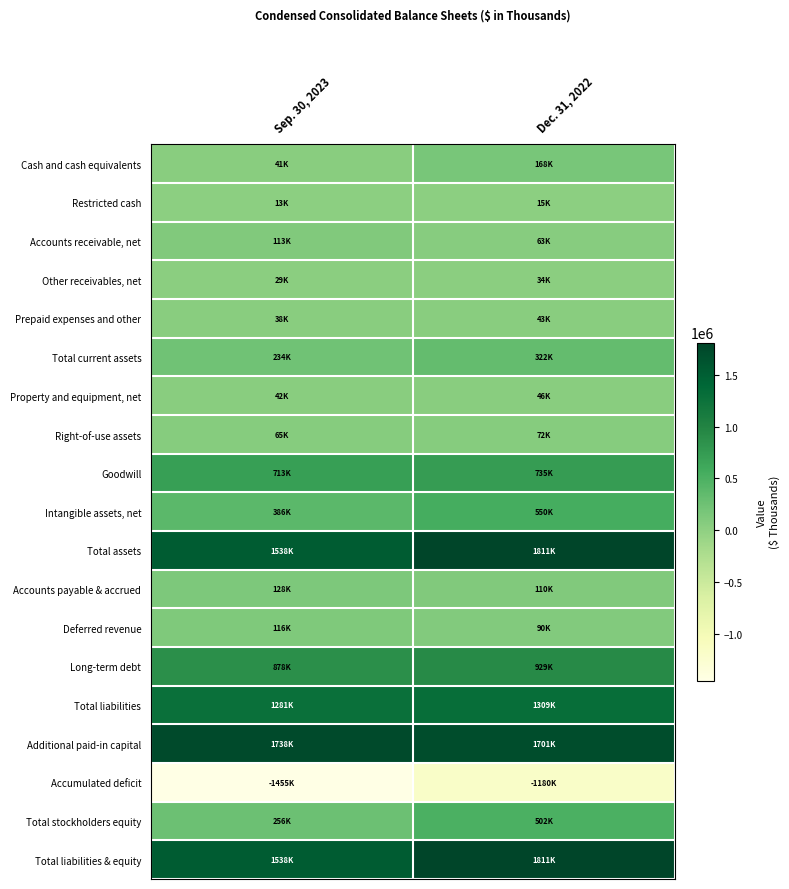

Reading left to right, list all the values displayed in this chart.

Cash and cash equivalents: Sep. 30, 2023=41141	Dec. 31, 2022=167518
Restricted cash: Sep. 30, 2023=12710	Dec. 31, 2022=15060
Accounts receivable, net: Sep. 30, 2023=113202	Dec. 31, 2022=62826
Other receivables, net: Sep. 30, 2023=29196	Dec. 31, 2022=33813
Prepaid expenses and other: Sep. 30, 2023=37722	Dec. 31, 2022=43090
Total current assets: Sep. 30, 2023=233971	Dec. 31, 2022=322307
Property and equipment, net: Sep. 30, 2023=42387	Dec. 31, 2022=45855
Right-of-use assets: Sep. 30, 2023=65292	Dec. 31, 2022=72361
Goodwill: Sep. 30, 2023=712644	Dec. 31, 2022=734620
Intangible assets, net: Sep. 30, 2023=386272	Dec. 31, 2022=549755
Total assets: Sep. 30, 2023=1537935	Dec. 31, 2022=1810859
Accounts payable & accrued: Sep. 30, 2023=128316	Dec. 31, 2022=110020
Deferred revenue: Sep. 30, 2023=116276	Dec. 31, 2022=90161
Long-term debt: Sep. 30, 2023=878124	Dec. 31, 2022=928564
Total liabilities: Sep. 30, 2023=1281456	Dec. 31, 2022=1309343
Additional paid-in capital: Sep. 30, 2023=1738092	Dec. 31, 2022=1700855
Accumulated deficit: Sep. 30, 2023=-1455131	Dec. 31, 2022=-1179972
Total stockholders equity: Sep. 30, 2023=256479	Dec. 31, 2022=501516
Total liabilities & equity: Sep. 30, 2023=1537935	Dec. 31, 2022=1810859